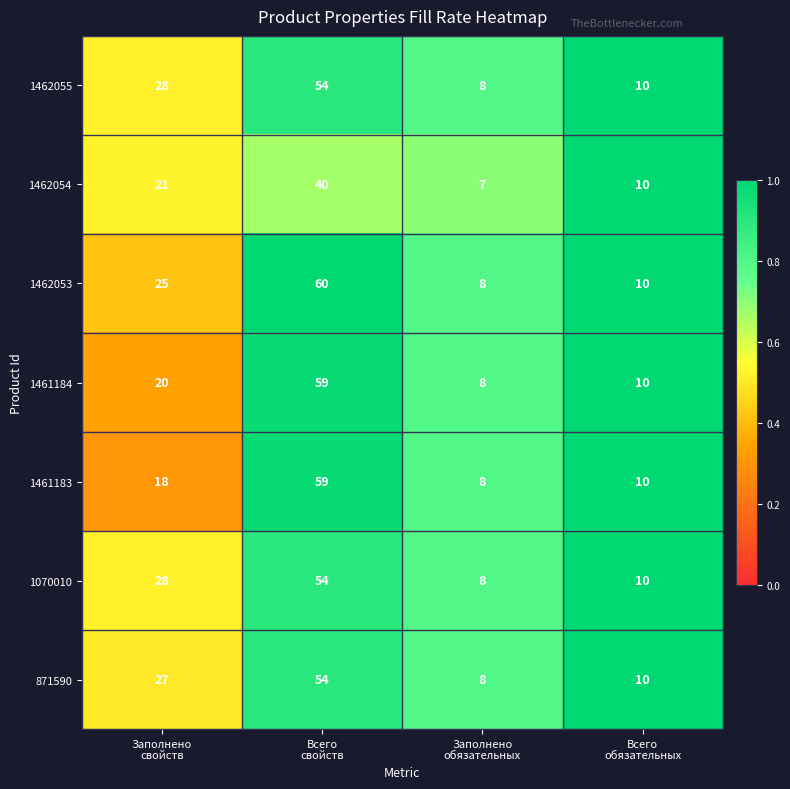

What is the sum of all 1462055 values?

100